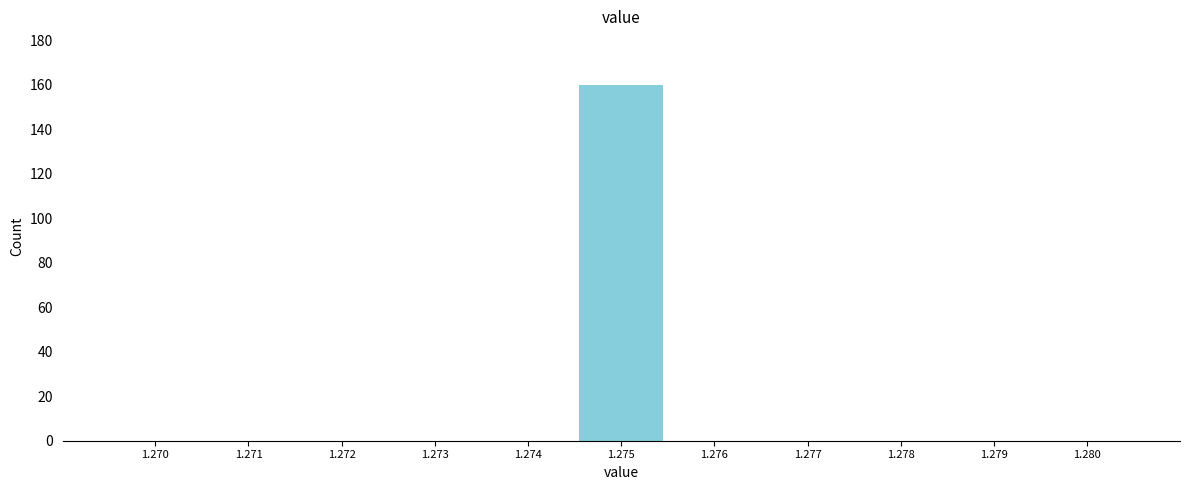

Reading left to right, transcribe all the data shown in this chart.

1.270=0	1.271=0	1.272=0	1.273=0	1.274=0	1.275=160	1.276=0	1.277=0	1.278=0	1.279=0	1.280=0